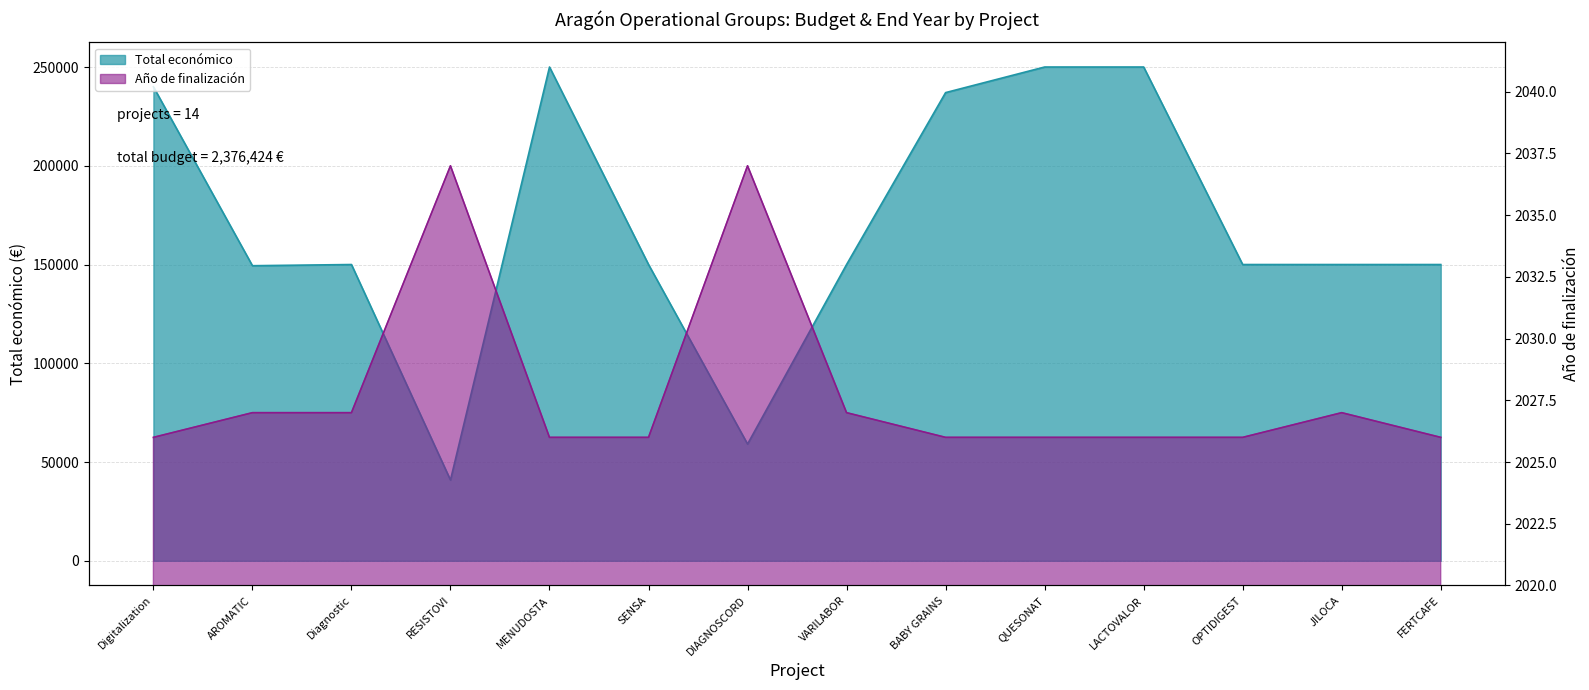

True or false: Total económico has a value of 94028 at DIAGNOSCORD.

False